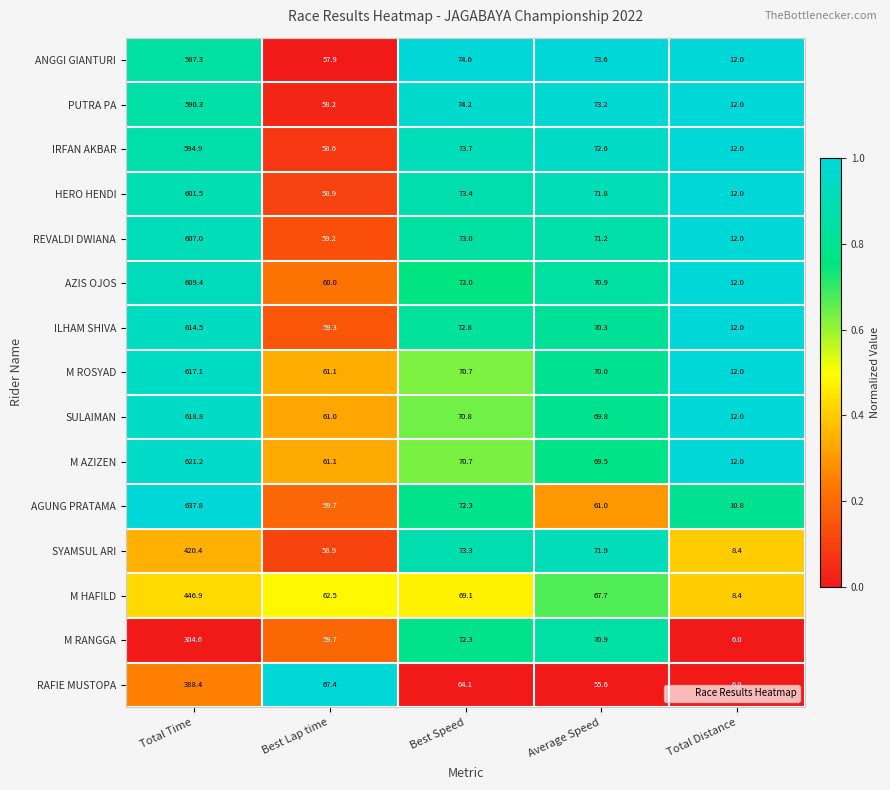

Where does the M RANGGA series first go above 70?

Total Time